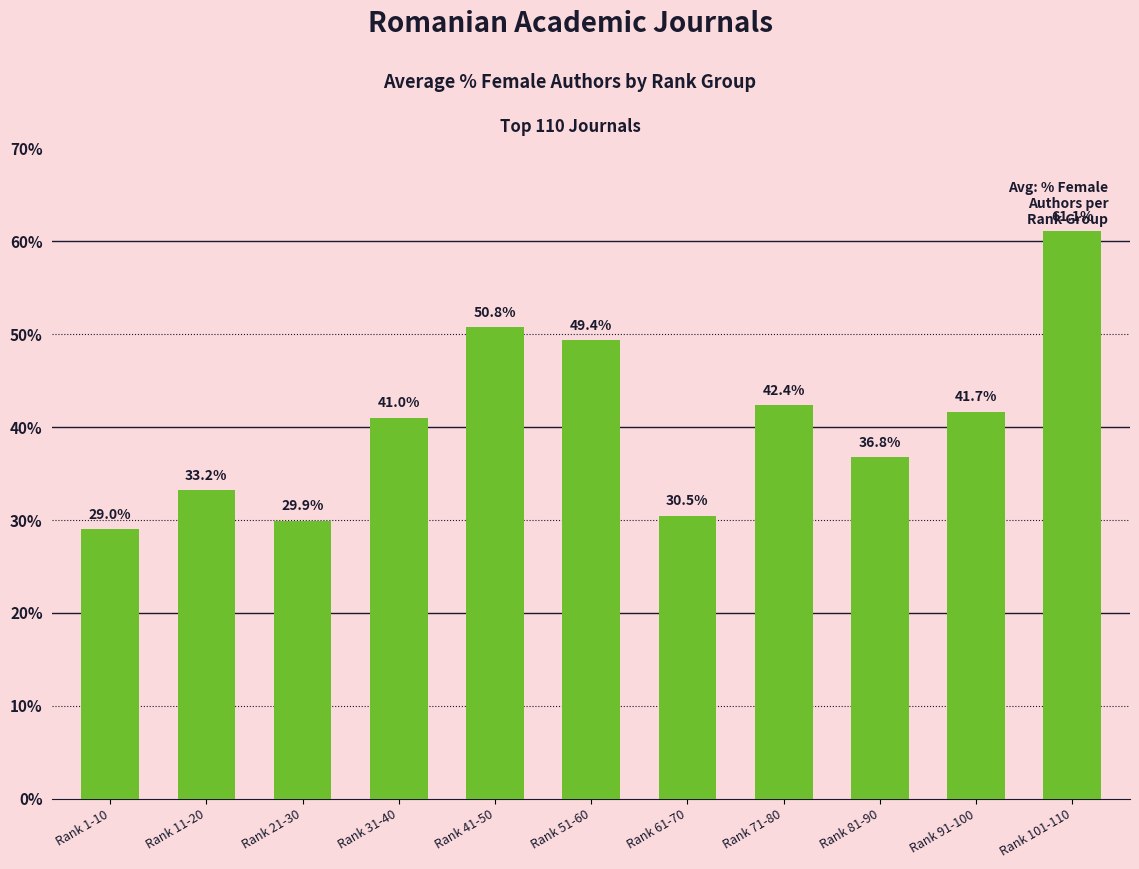

What is the change in value from Rank 41-50 to Rank 71-80?

-8.4